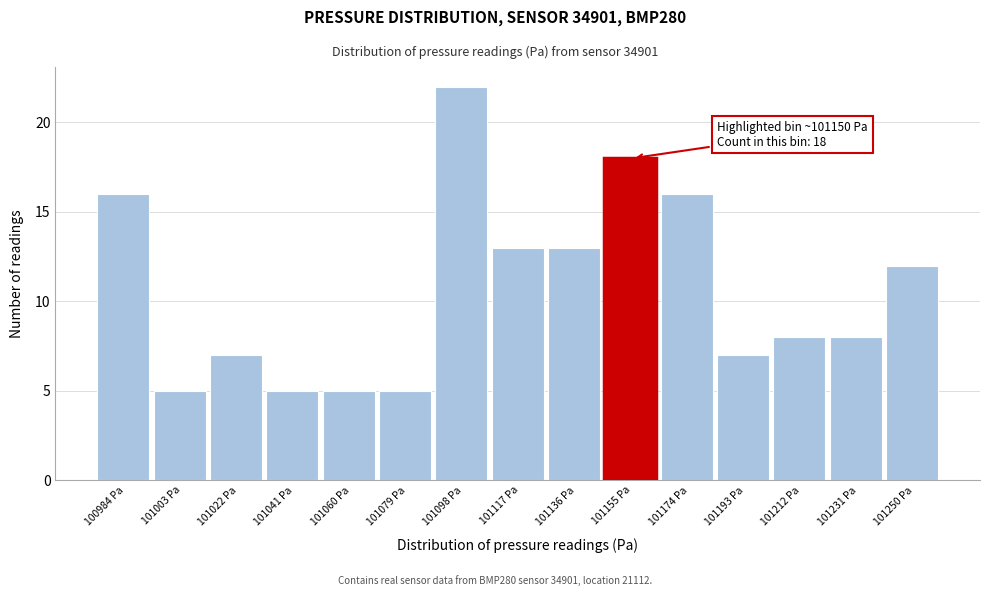

Over which range of the x-axis is the bar tallest?

101088 to 101108